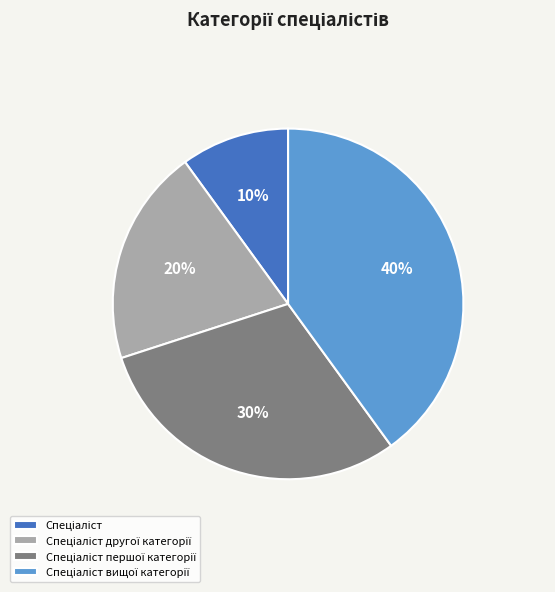

To the nearest percent, what is the average slice percentage?

25%